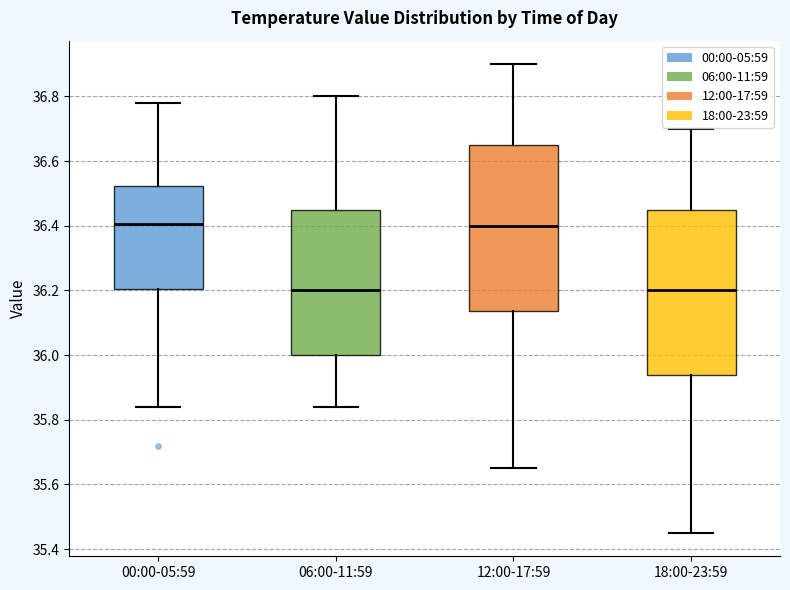

Reading left to right, transcribe this box plot: for each box, give where its median line is, the range the box spans, and where its two whiskers end, as read against the y-axis. The values are not printed on the chart, so give them approximately, as read against the axis.

00:00-05:59: median 36.40, box 36.20 to 36.52, whiskers 35.84 to 36.78
06:00-11:59: median 36.20, box 36.00 to 36.46, whiskers 35.84 to 36.80
12:00-17:59: median 36.40, box 36.14 to 36.66, whiskers 35.66 to 36.90
18:00-23:59: median 36.20, box 35.94 to 36.46, whiskers 35.46 to 36.70